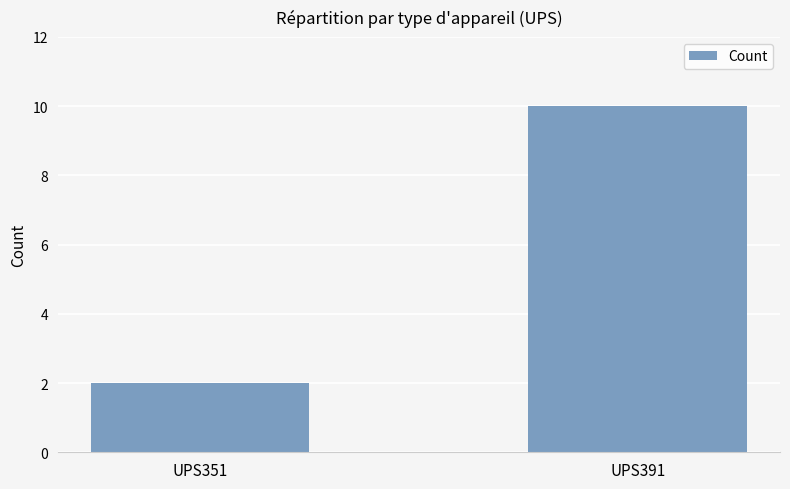

List the labels in order of value, largest first.

UPS391, UPS351